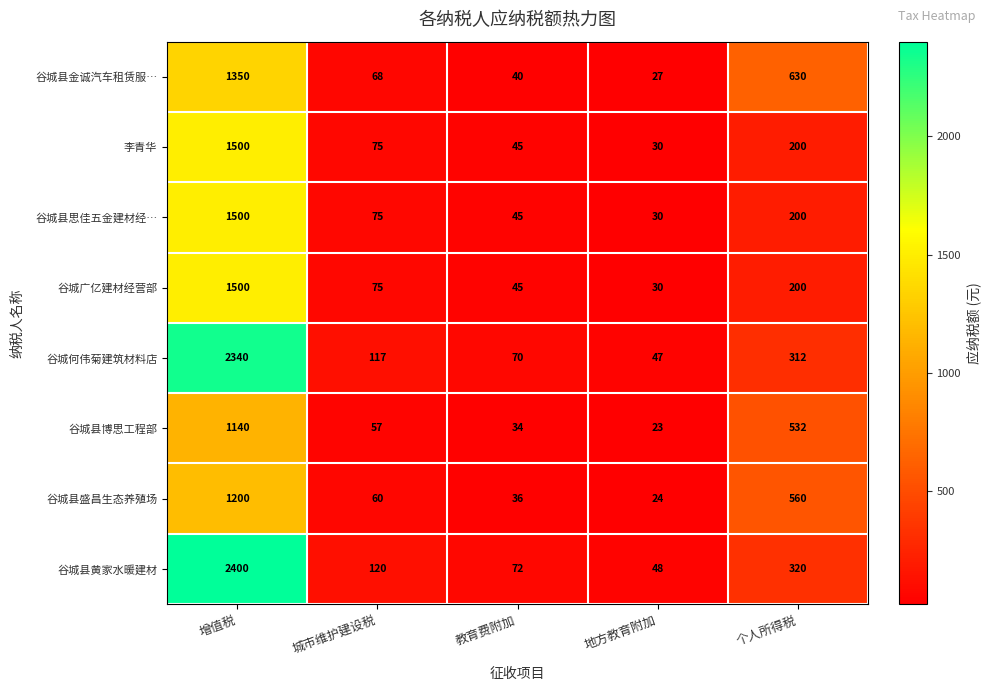

What is the minimum value for 谷城何伟菊建筑材料店?

47